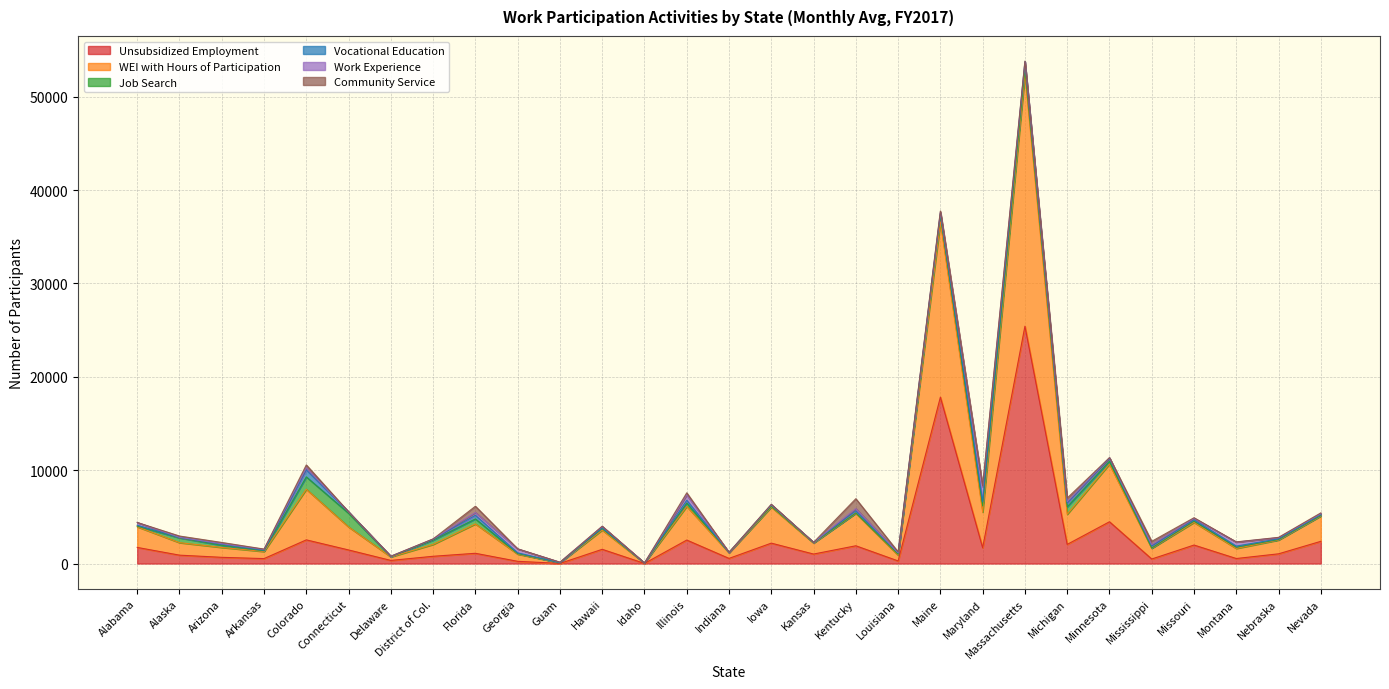

What is the difference between the maximum and minimum values in the Work Experience series?

1606